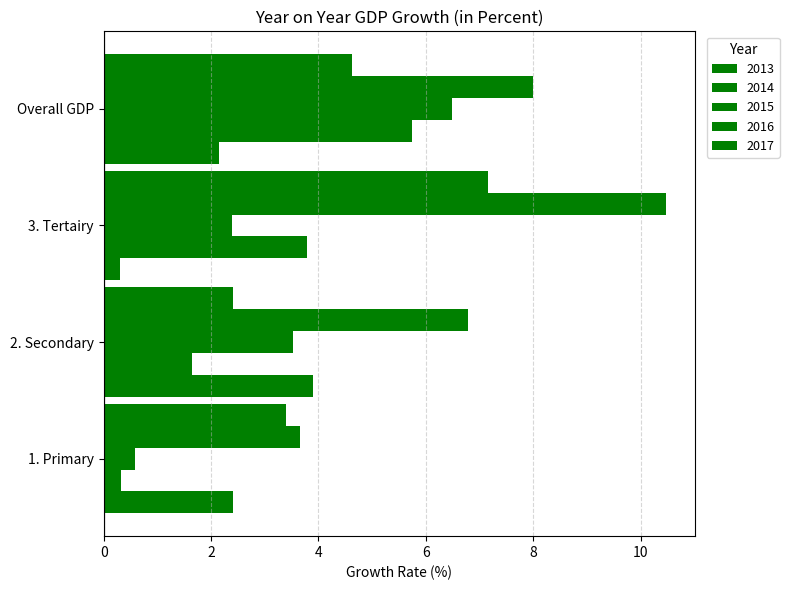

How many values in the 2016 series are below 7?

2